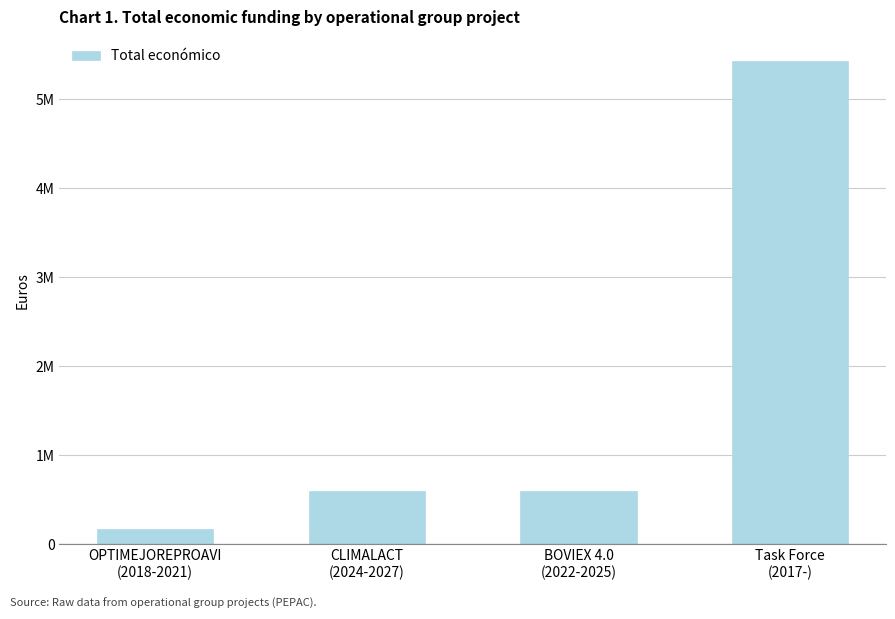

Rank the categories by value from highest to lowest.

Task Force
(2017-), CLIMALACT
(2024-2027), BOVIEX 4.0
(2022-2025), OPTIMEJOREPROAVI
(2018-2021)